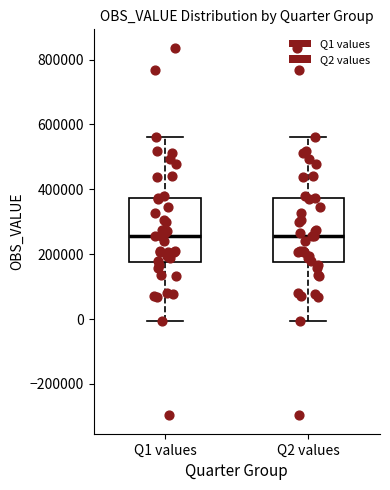

Reading left to right, read every box against the y-axis: the position of its median line, the range the box covers, and the ends of its whiskers. The values are not printed on the chart, so give them approximately, as read against the axis.

Q1 values: median 260000, box 180000 to 380000, whiskers 0 to 560000
Q2 values: median 260000, box 180000 to 380000, whiskers 0 to 560000